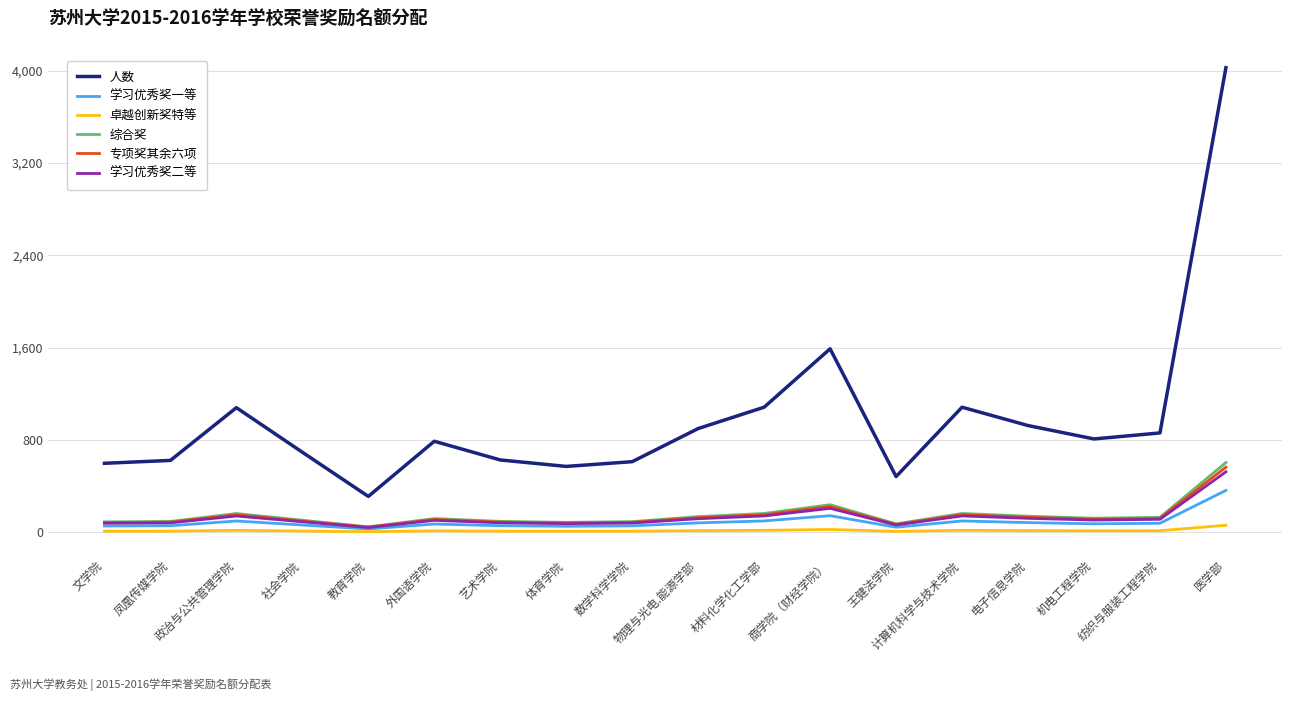

Which series has the largest range (max minus min)?

人数